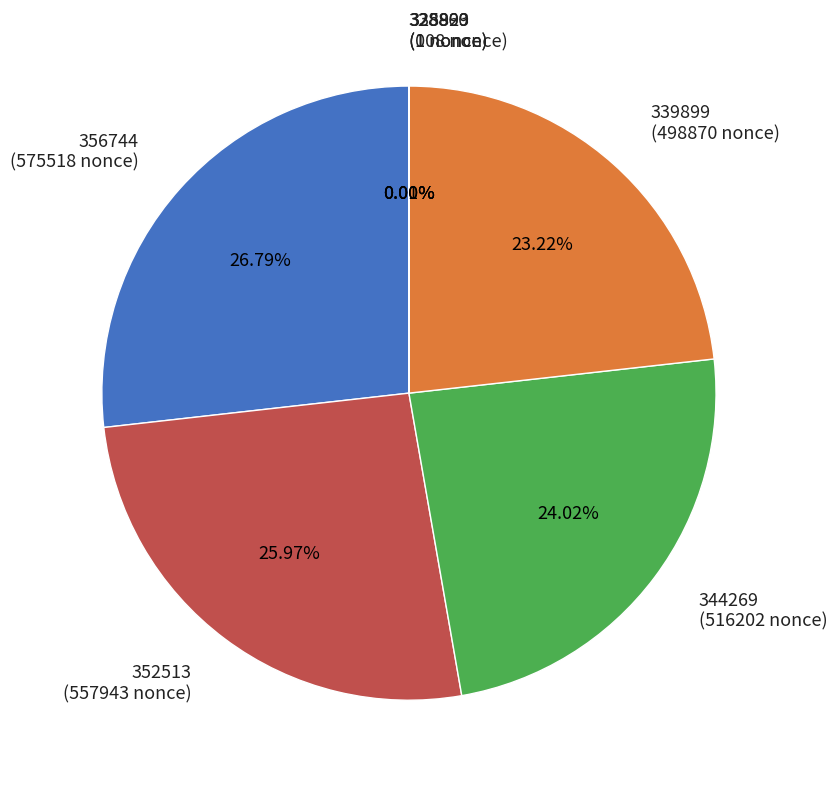

Does any single category account for the majority?

No